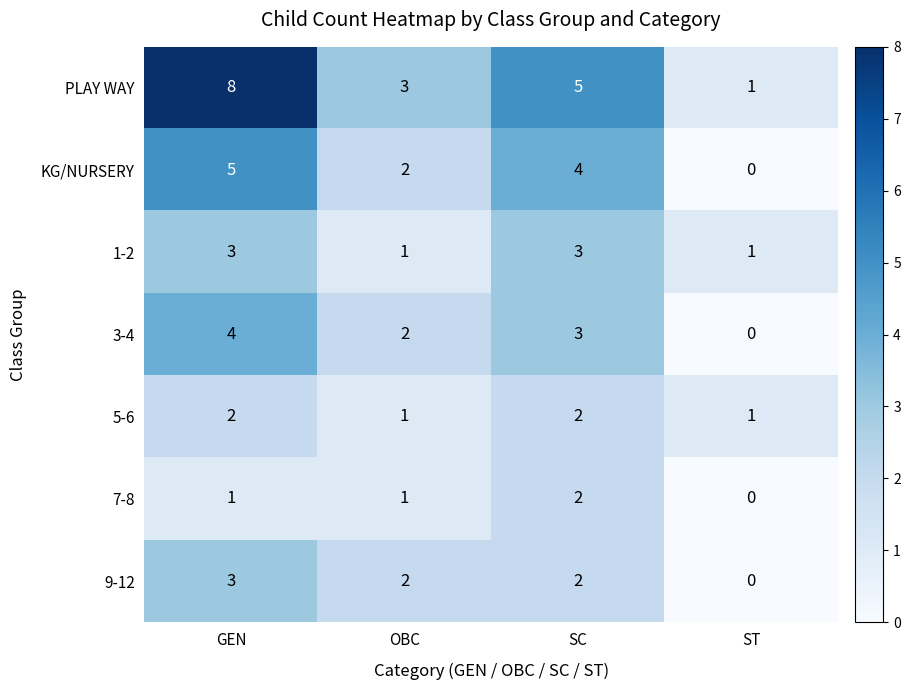

What is the sum of the 3-4 values at SC and OBC?

5